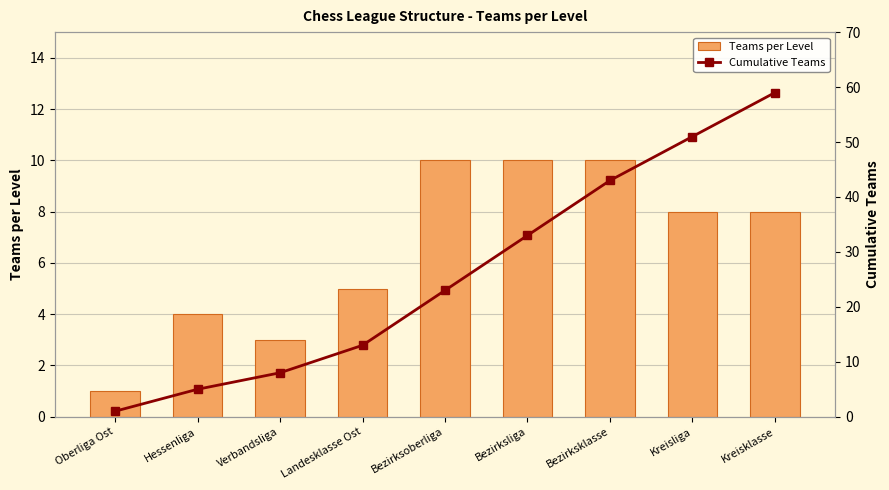

What is the total value across all series at Hessenliga?

9